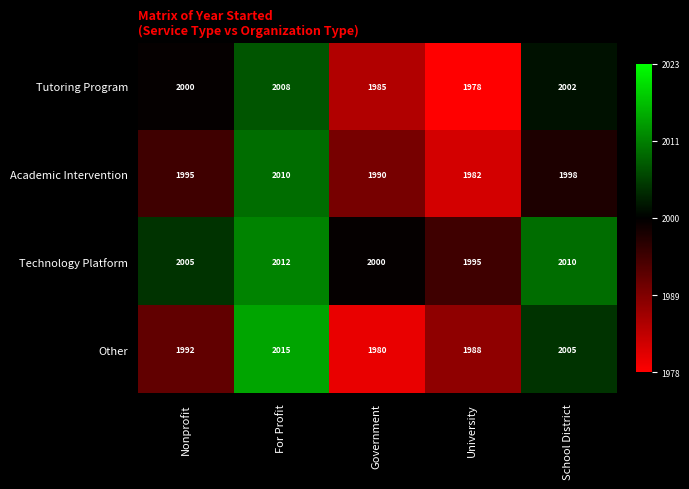

Is it true that Technology Platform equals 972 at Government?

False